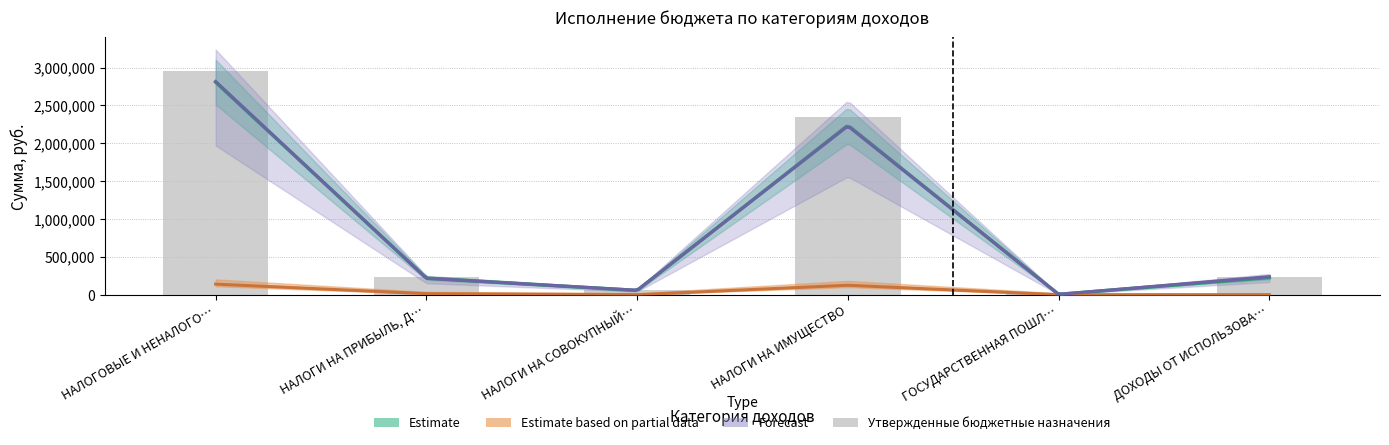

Approximately how many times larger is the value at НАЛОГИ НА СОВОКУПНЫЙ… compared to ГОСУДАРСТВЕННАЯ ПОШЛ…?

11.4